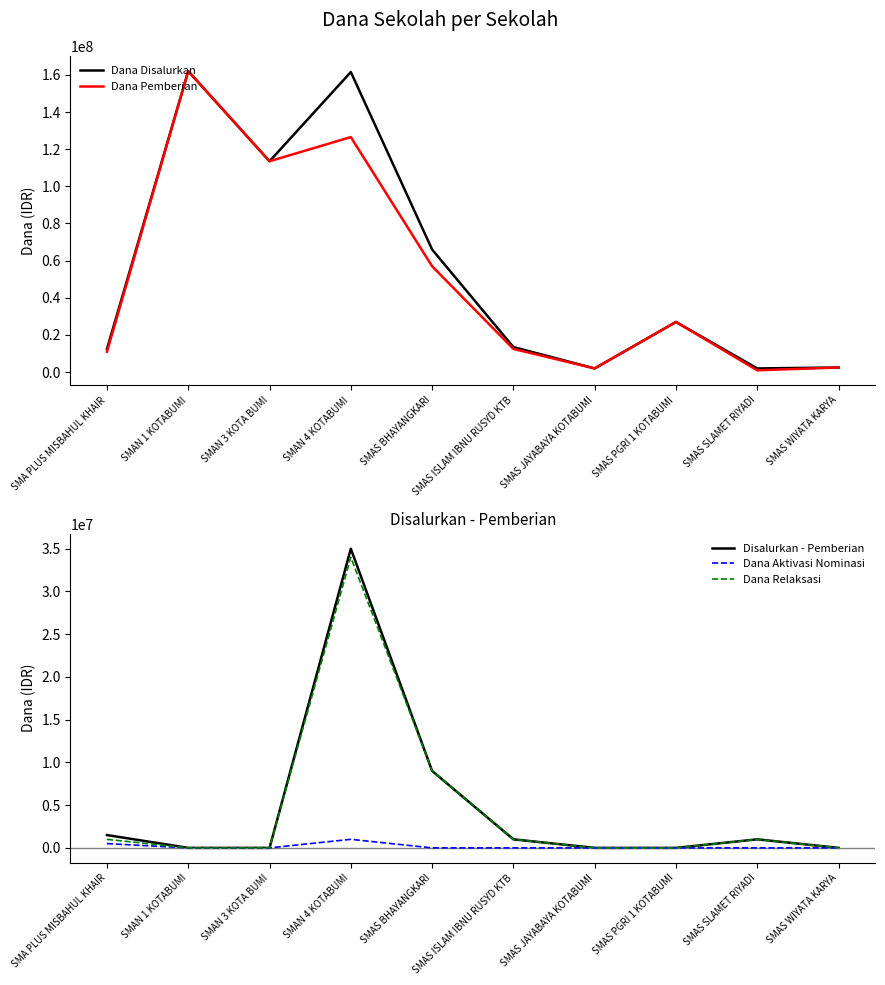

The value of Disalurkan - Pemberian at SMAS BHAYANGKARI is 9000000. True or false?

True